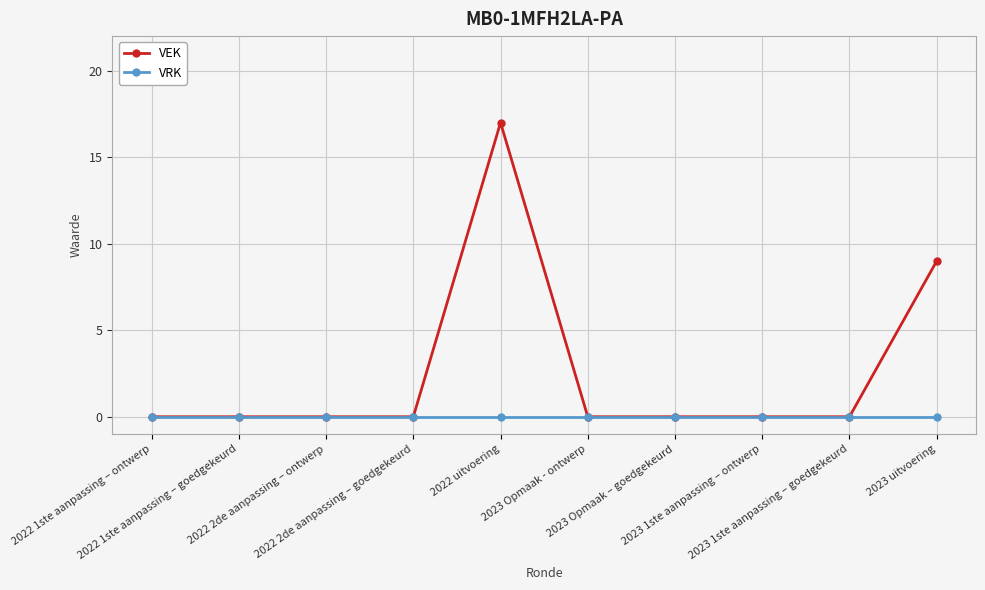

Is it true that VEK equals 0 at 2023 1ste aanpassing – goedgekeurd?

True